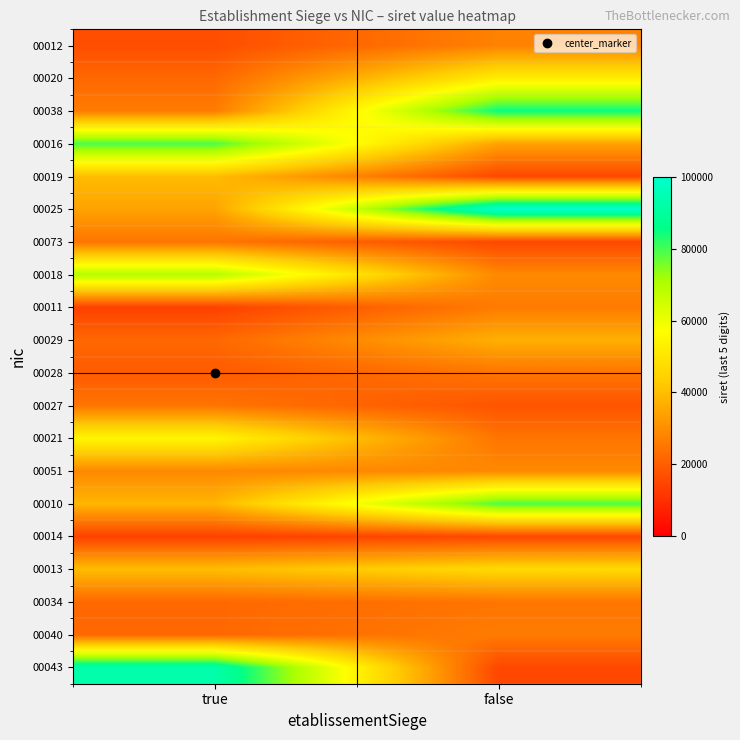

What is the smallest value displayed?

13698.6